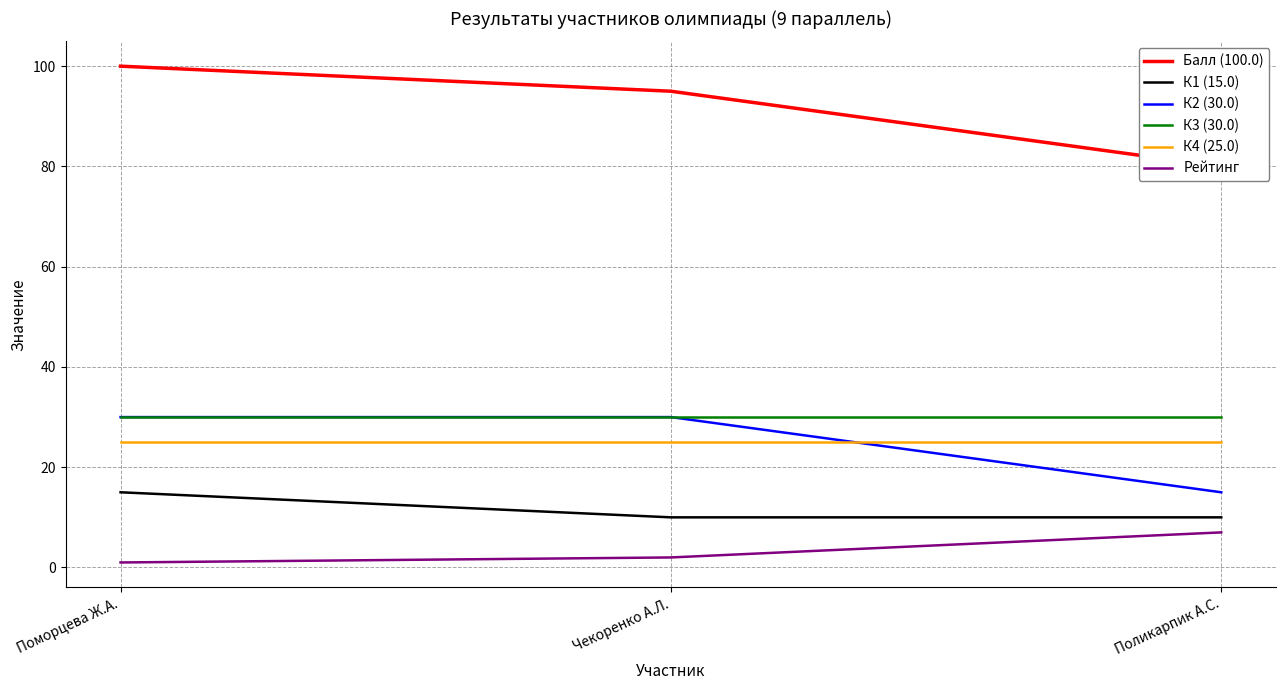

How many lines are shown in the chart?

6